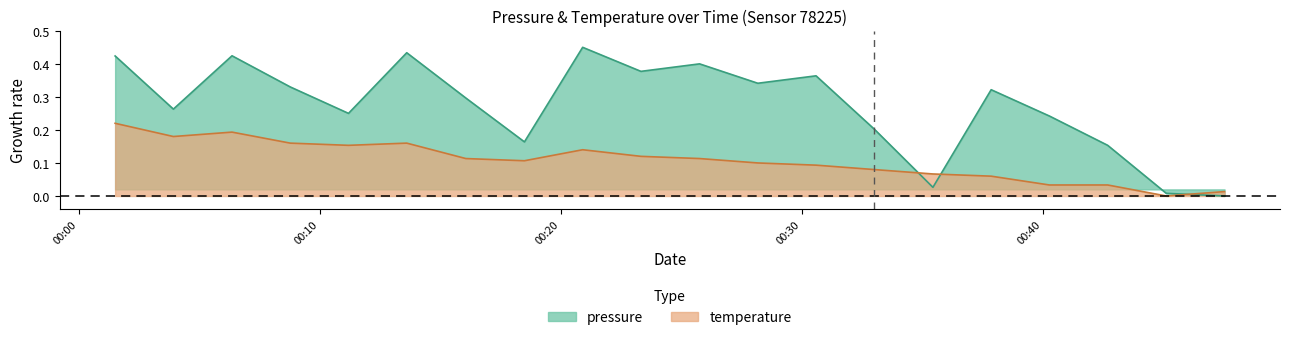

At 04:00, list the series in order from smallest to largest.

temperature, pressure